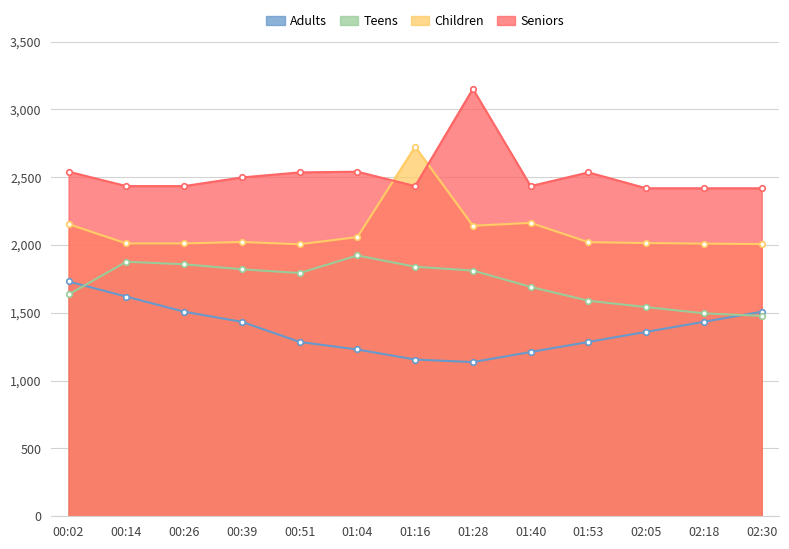

Reading left to right, transcribe all the data shown in this chart.

BME280_temperature: 1731.4	1620.0	1508.6	1434.3	1285.7	1230.0	1155.7	1137.1	1211.4	1285.7	1360.0	1434.3	1508.6
BME280_humidity: 1635.7	1877.1	1858.6	1821.4	1793.6	1923.6	1840.0	1812.1	1691.4	1589.3	1542.9	1496.4	1477.9